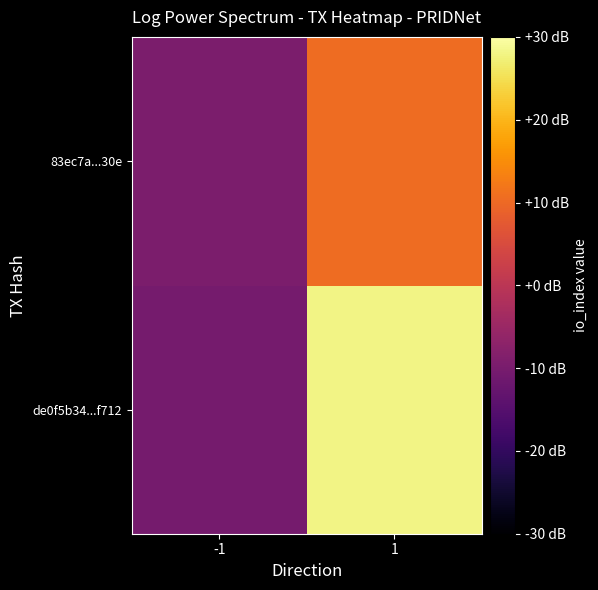

What is the minimum value shown in the chart?

-1